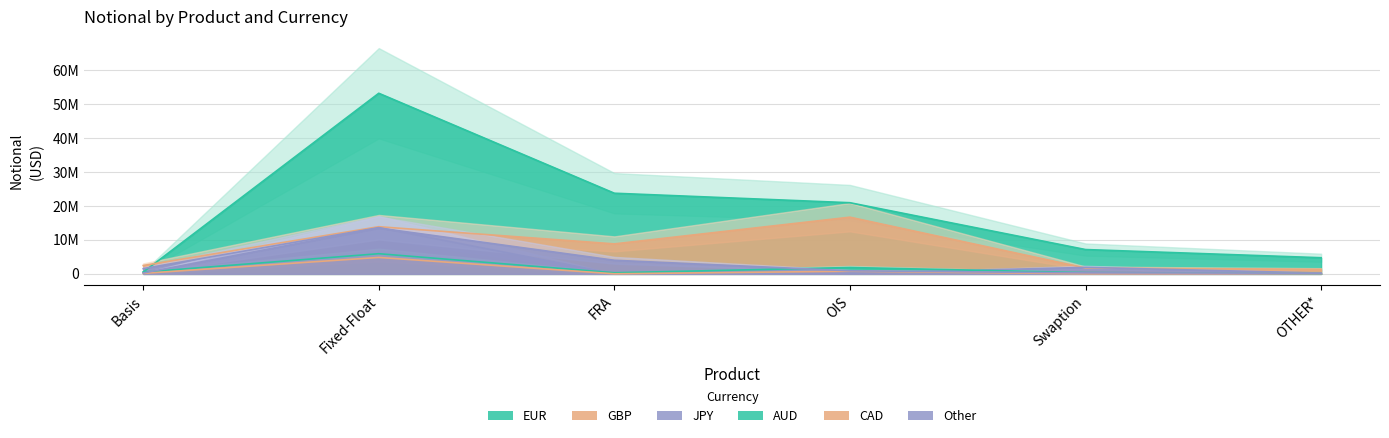

Which series changed the most between OIS and Swaption?

GBP